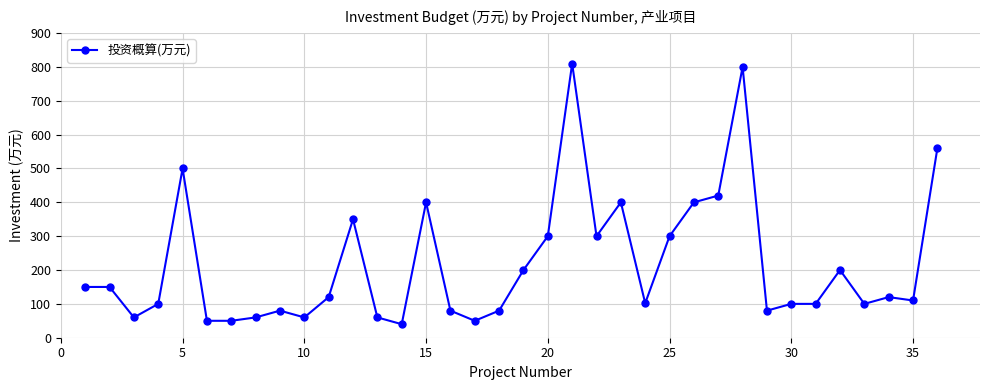

What is the value of the 14th point from the left?

40